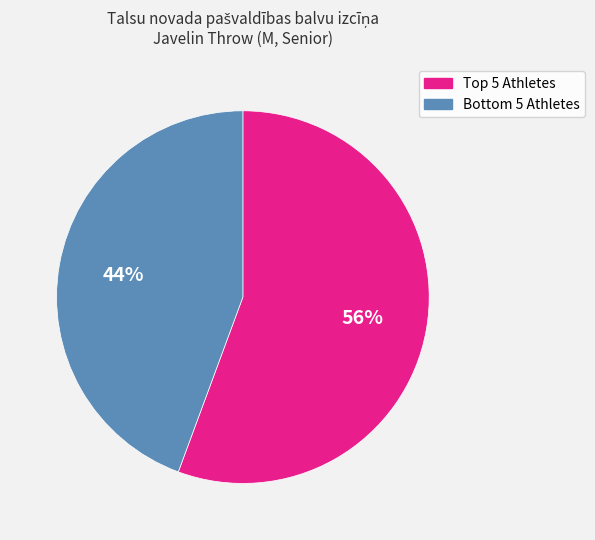

Is there any slice that represents more than half of the pie?

Yes